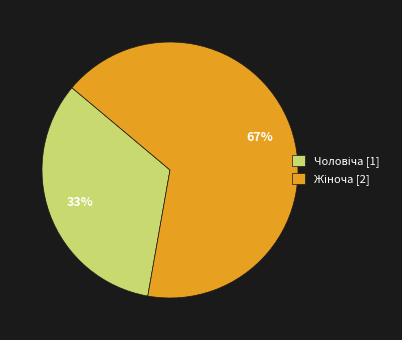

Does any single category account for the majority?

Yes